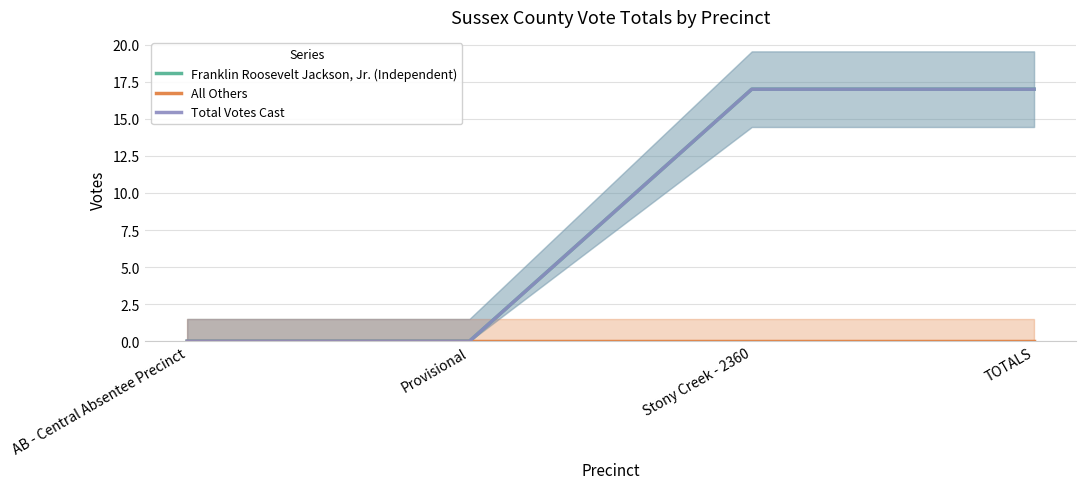

True or false: Franklin Roosevelt Jackson, Jr. (Independent) and All Others cross at least once.

False